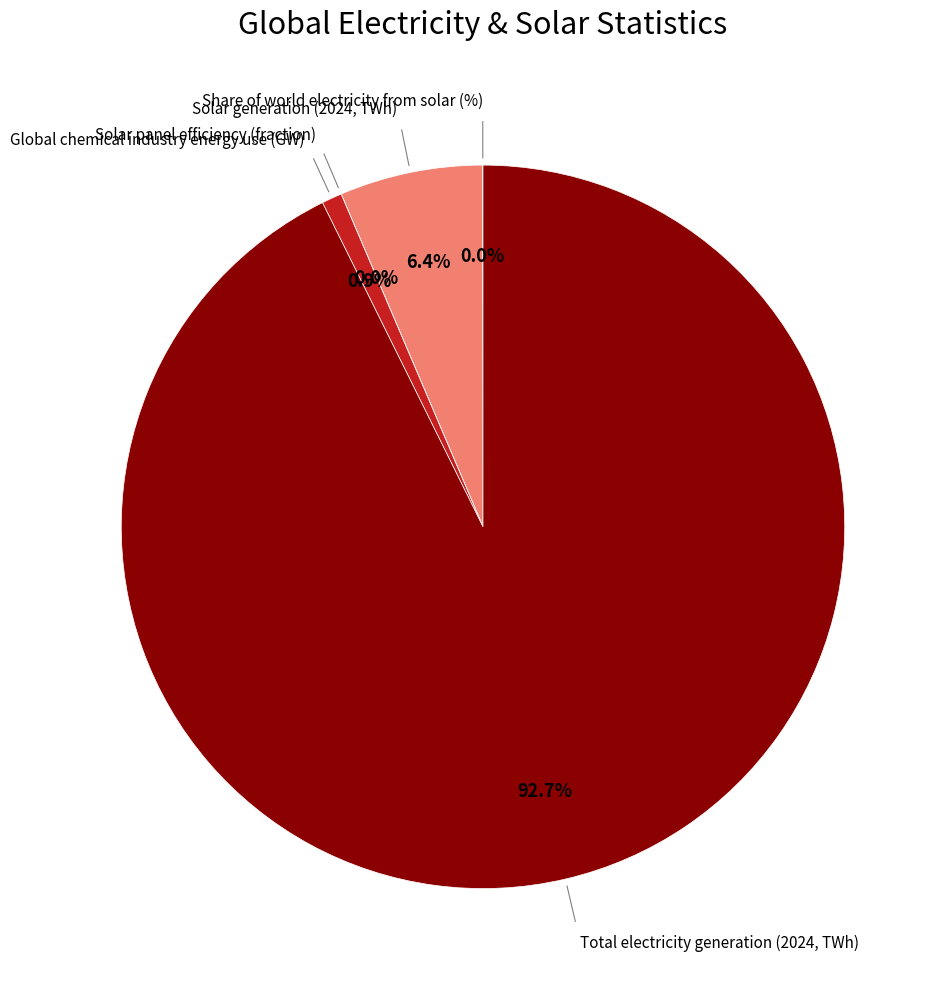

Is there a majority slice in this chart?

Yes